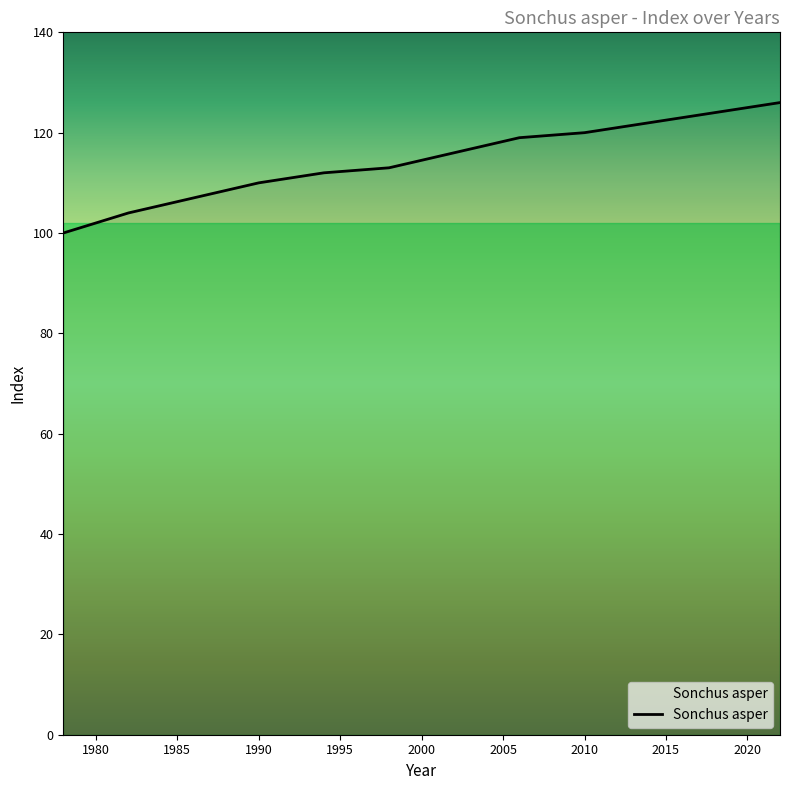

What is the minimum value shown in the chart?

100